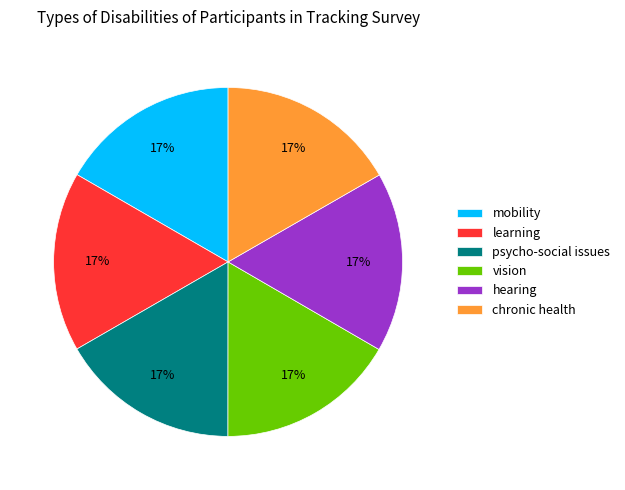

To the nearest percent, what is the combined percentage of hearing and vision?

33%